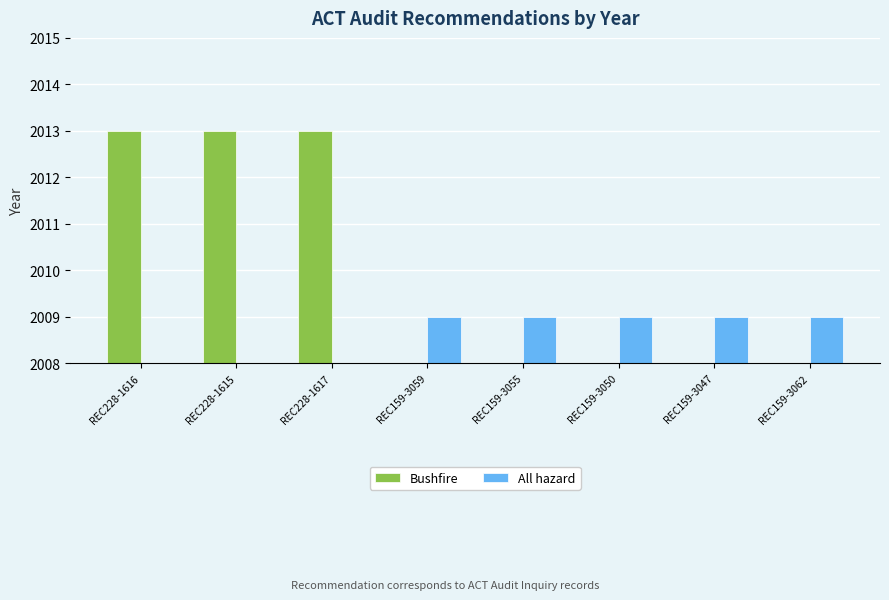

What is the label of the 7th bar from the right?

REC228-1615